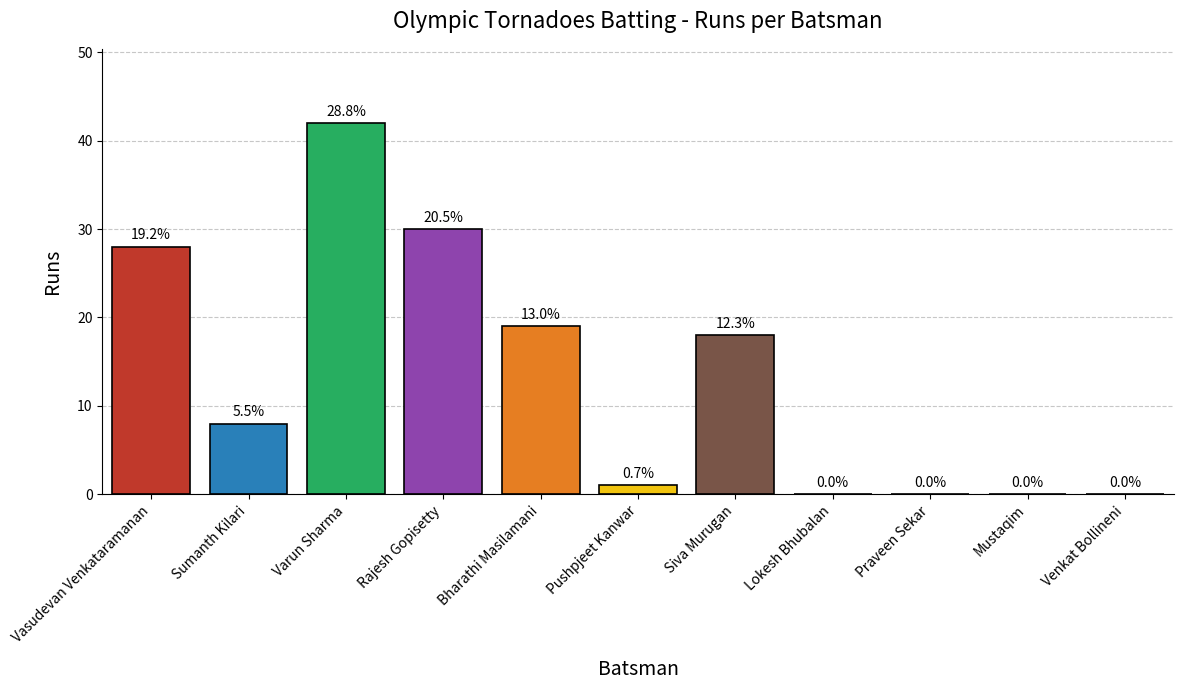

The value at Venkat Bollineni is -25. True or false?

False